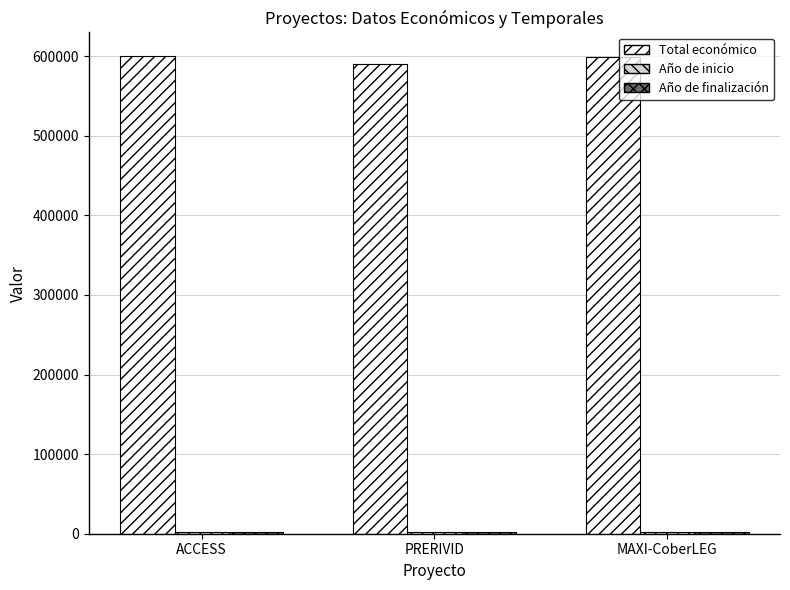

Is it true that Total económico equals 783355 at MAXI-CoberLEG?

False